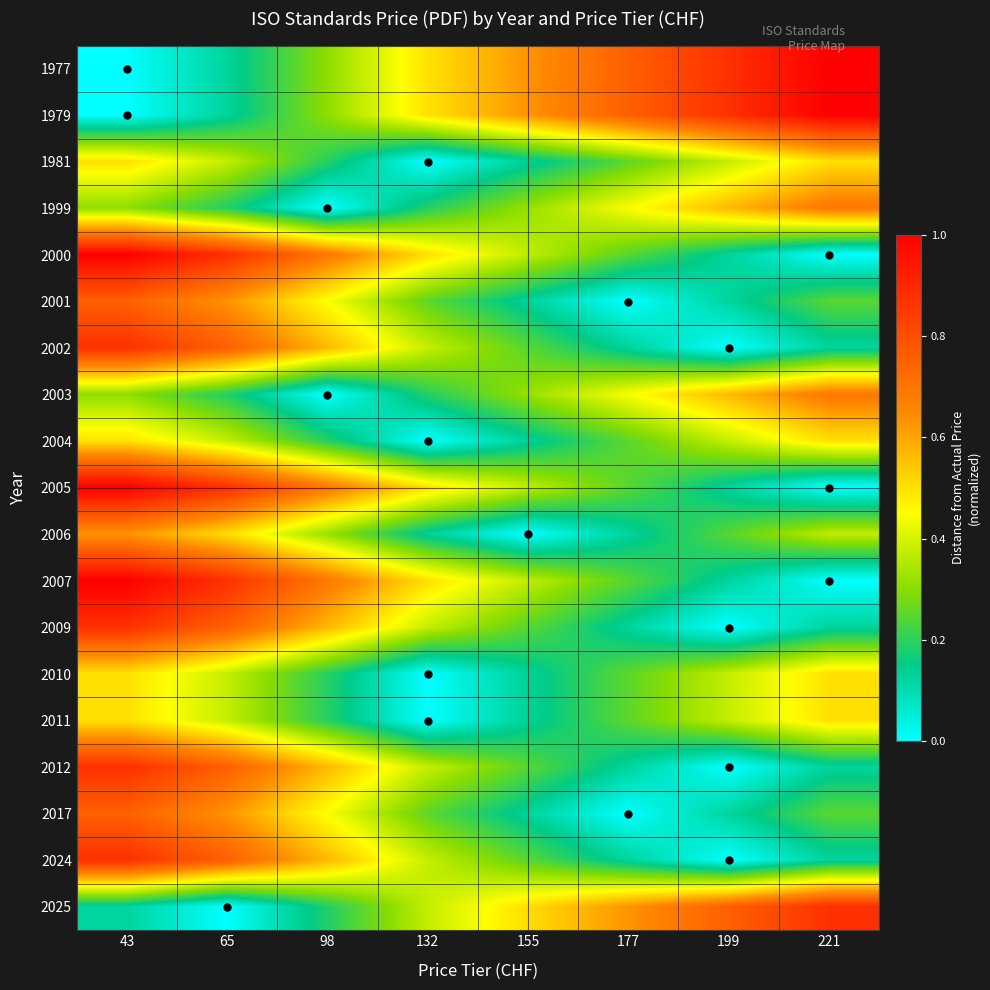

At how many categories does at least one series exceed 0?

8